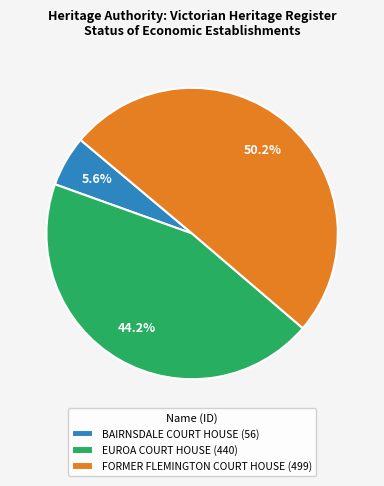

To the nearest percent, what is the average slice percentage?

33%